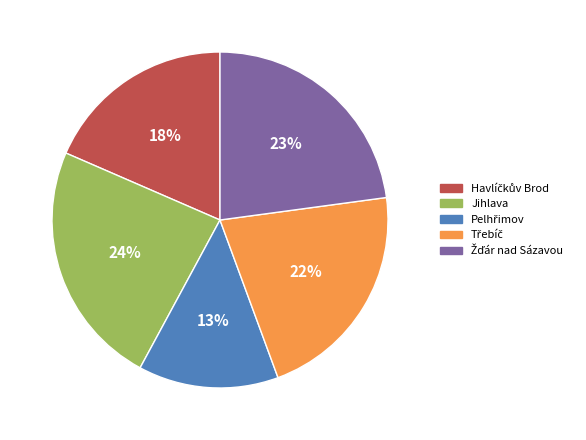

True or false: Jihlava accounts for 24% of the total.

True